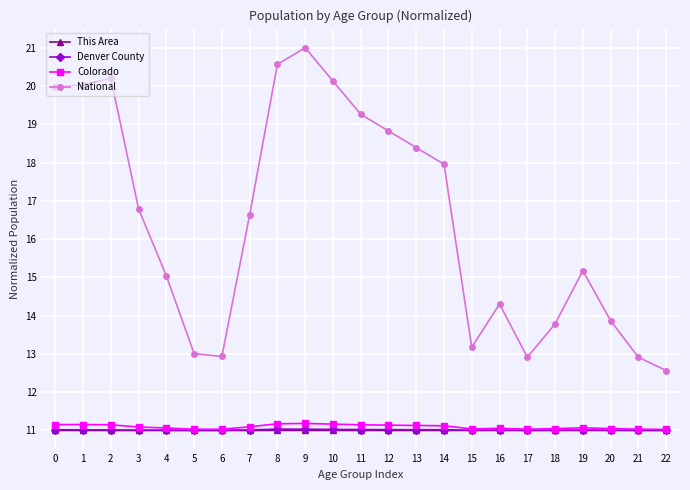

What is the value of the National point at the 2nd from the left?

20.0